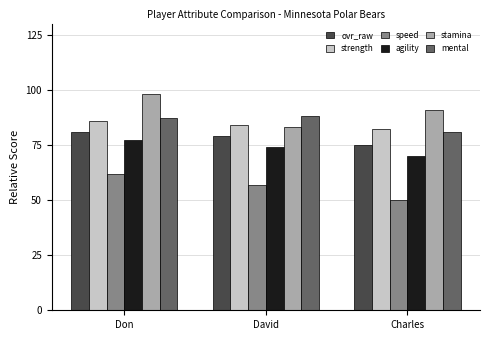

Between Don and Charles, which series saw the biggest shift?

speed